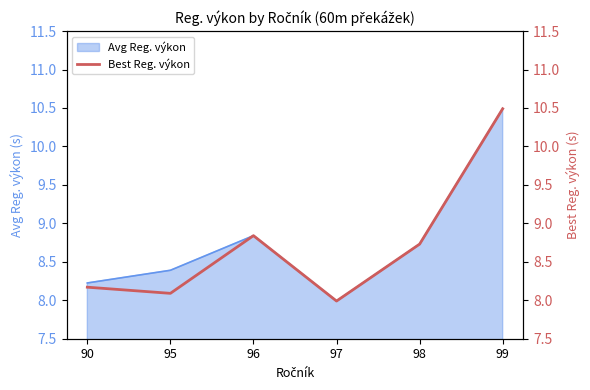

What is the difference between the values at 97 and 96?

0.8